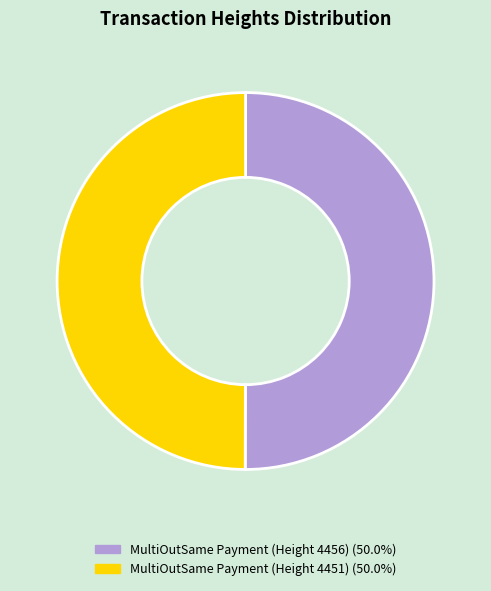

How much of the chart is everything except MultiOutSame Payment (Height 4451)?

50.0%